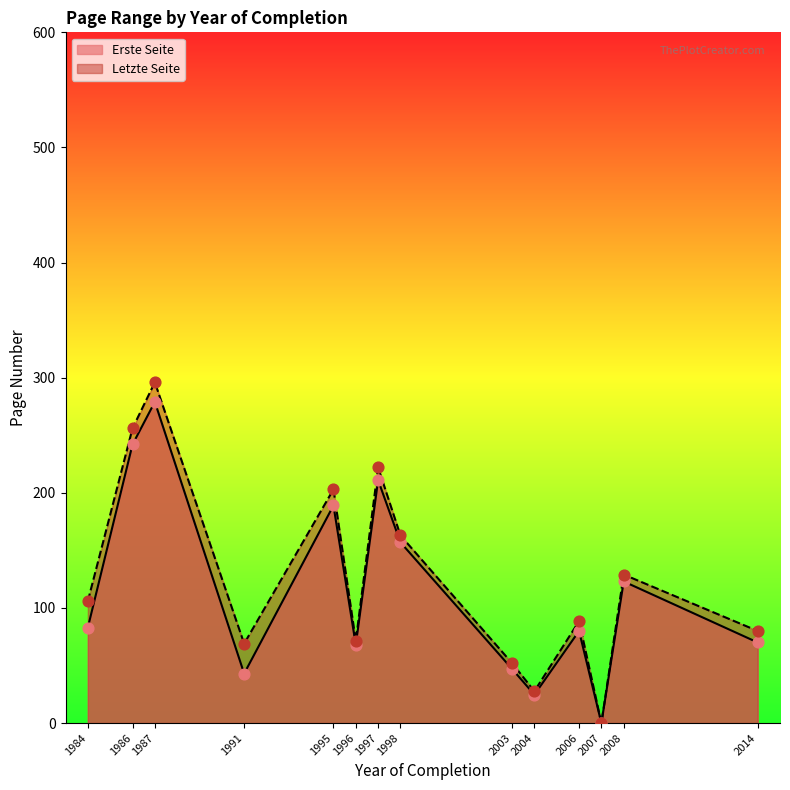

Is the value of Erste Seite at 2006 greater than the value of Letzte Seite at 1998?

No